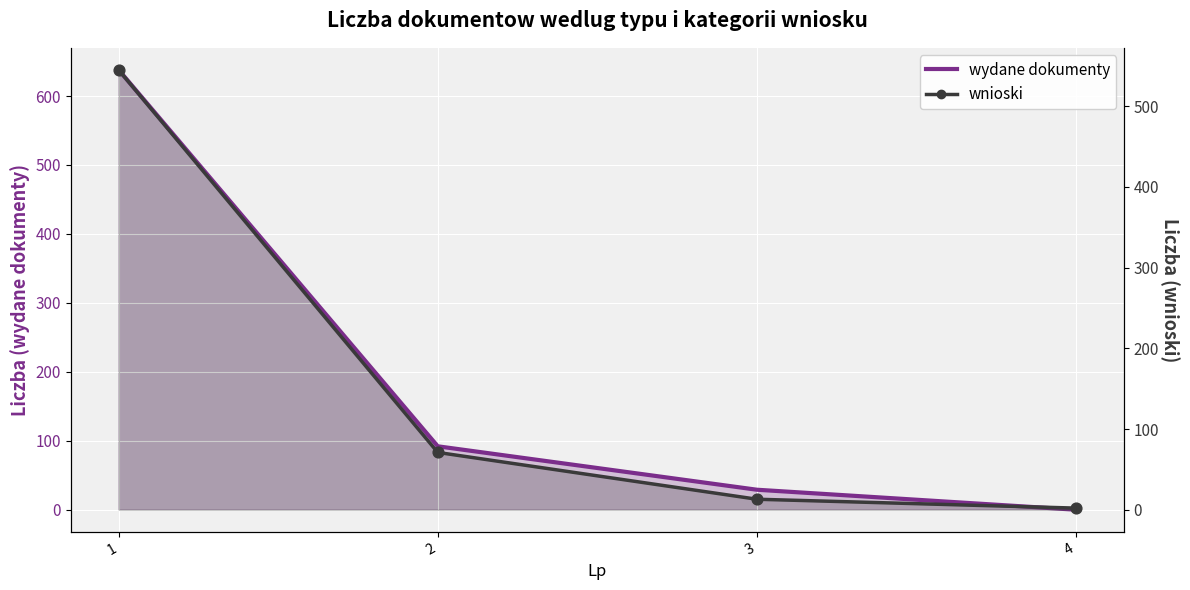

What are all the series names shown in the legend?

wydane dokumenty, wnioski